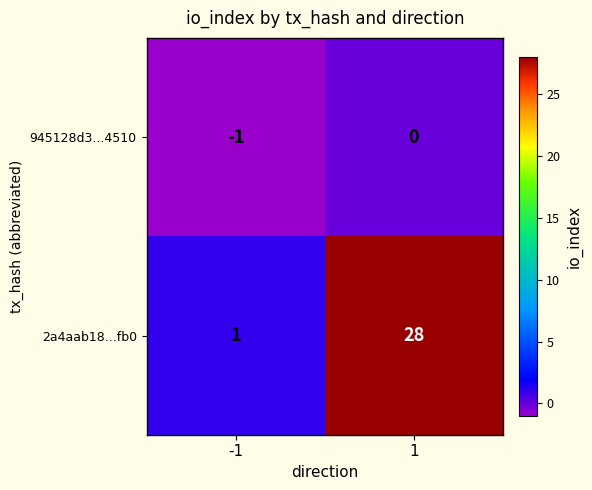

What is the spread (max minus min) of values at -1?

2